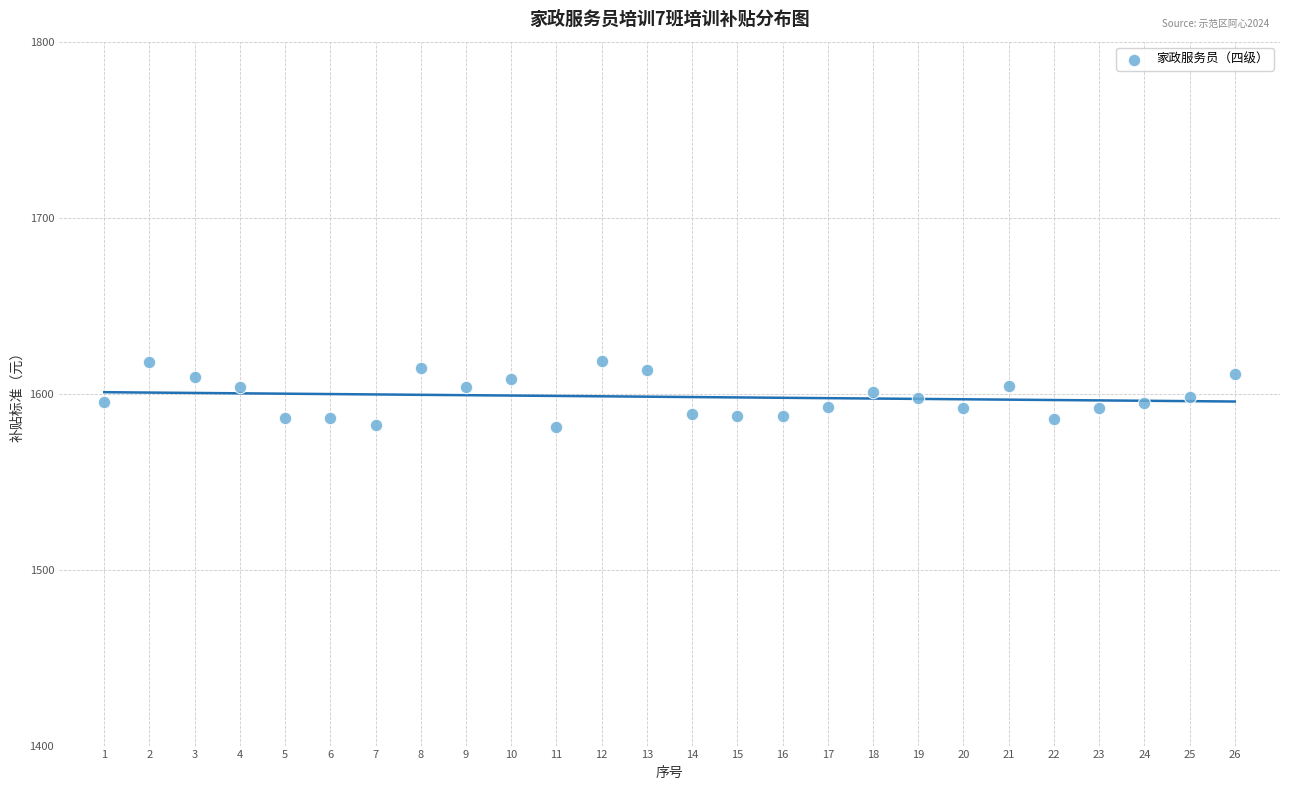

What is the range of X values (max minus min)?

25.0